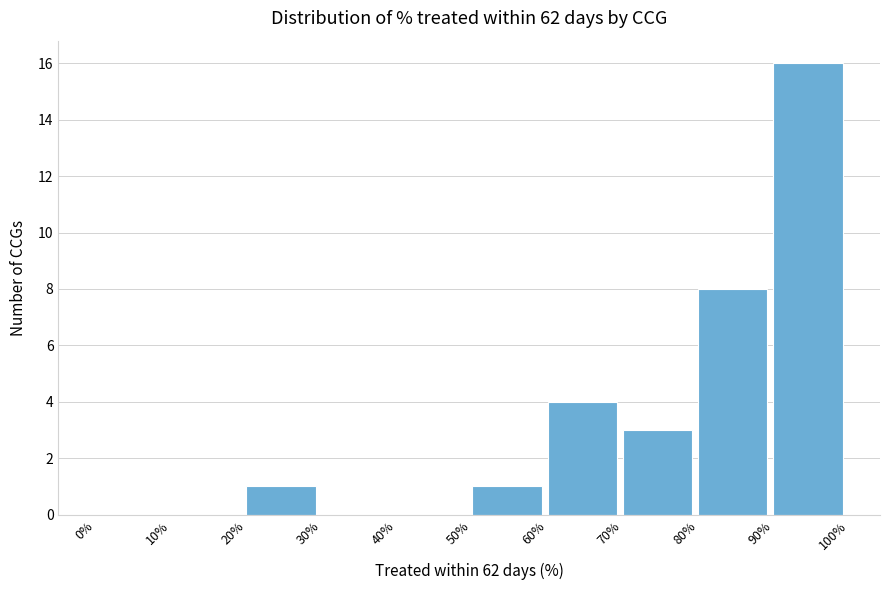

Reading right to left, transcribe all the data shown in this chart.

90%=16	80%=8	70%=3	60%=4	50%=1	40%=0	30%=0	20%=1	10%=0	0%=0